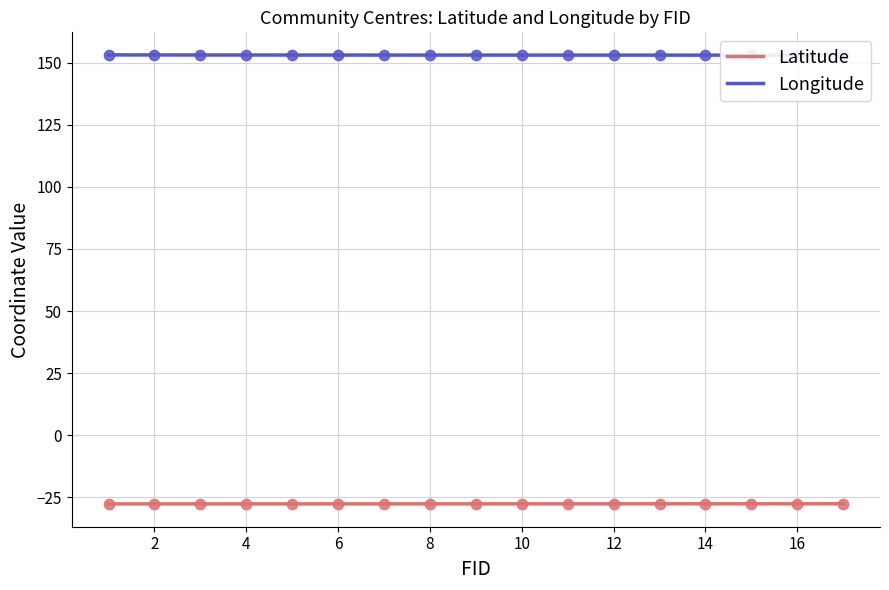

What is the total value across all series at 15?

125.5